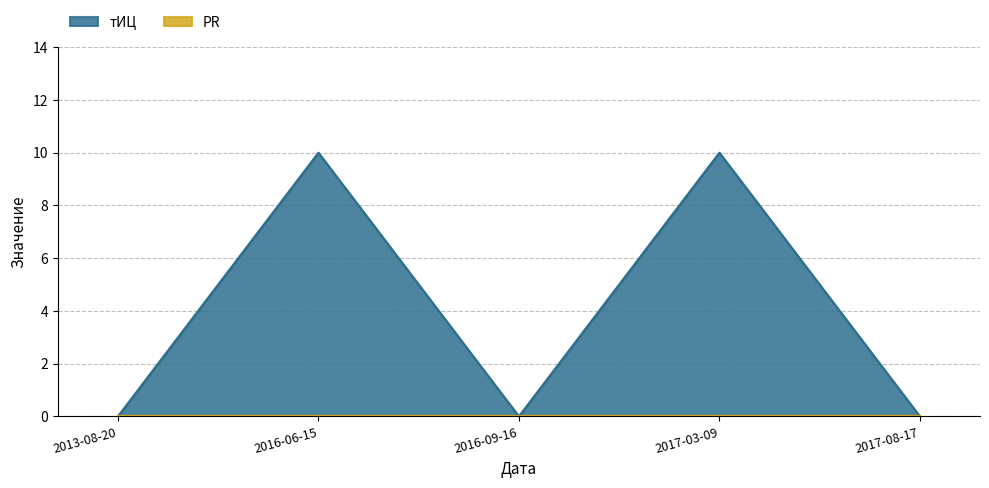

Does the chart have visible grid lines?

Yes